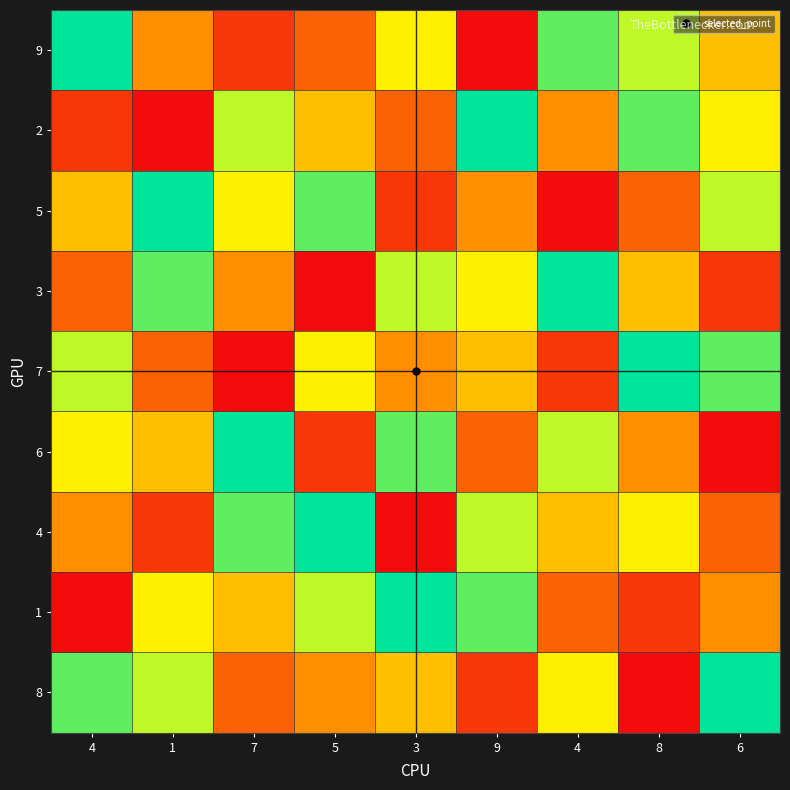

What is the smallest value displayed?

1